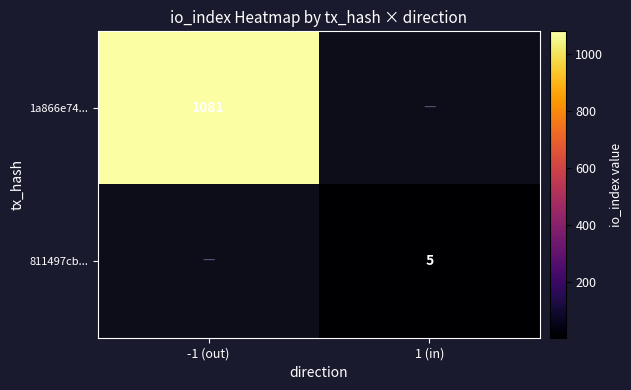

Is it true that 811497cb... equals 3 at 1 (in)?

False